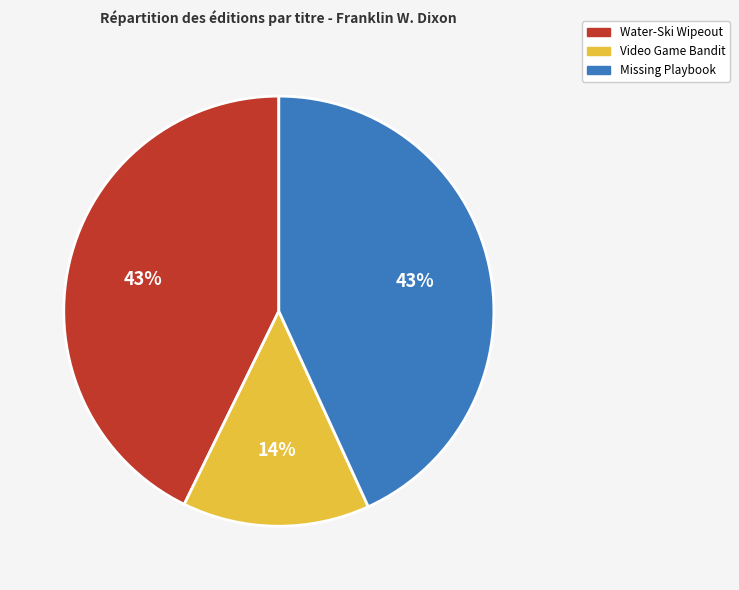

How many segments does this pie chart have?

3